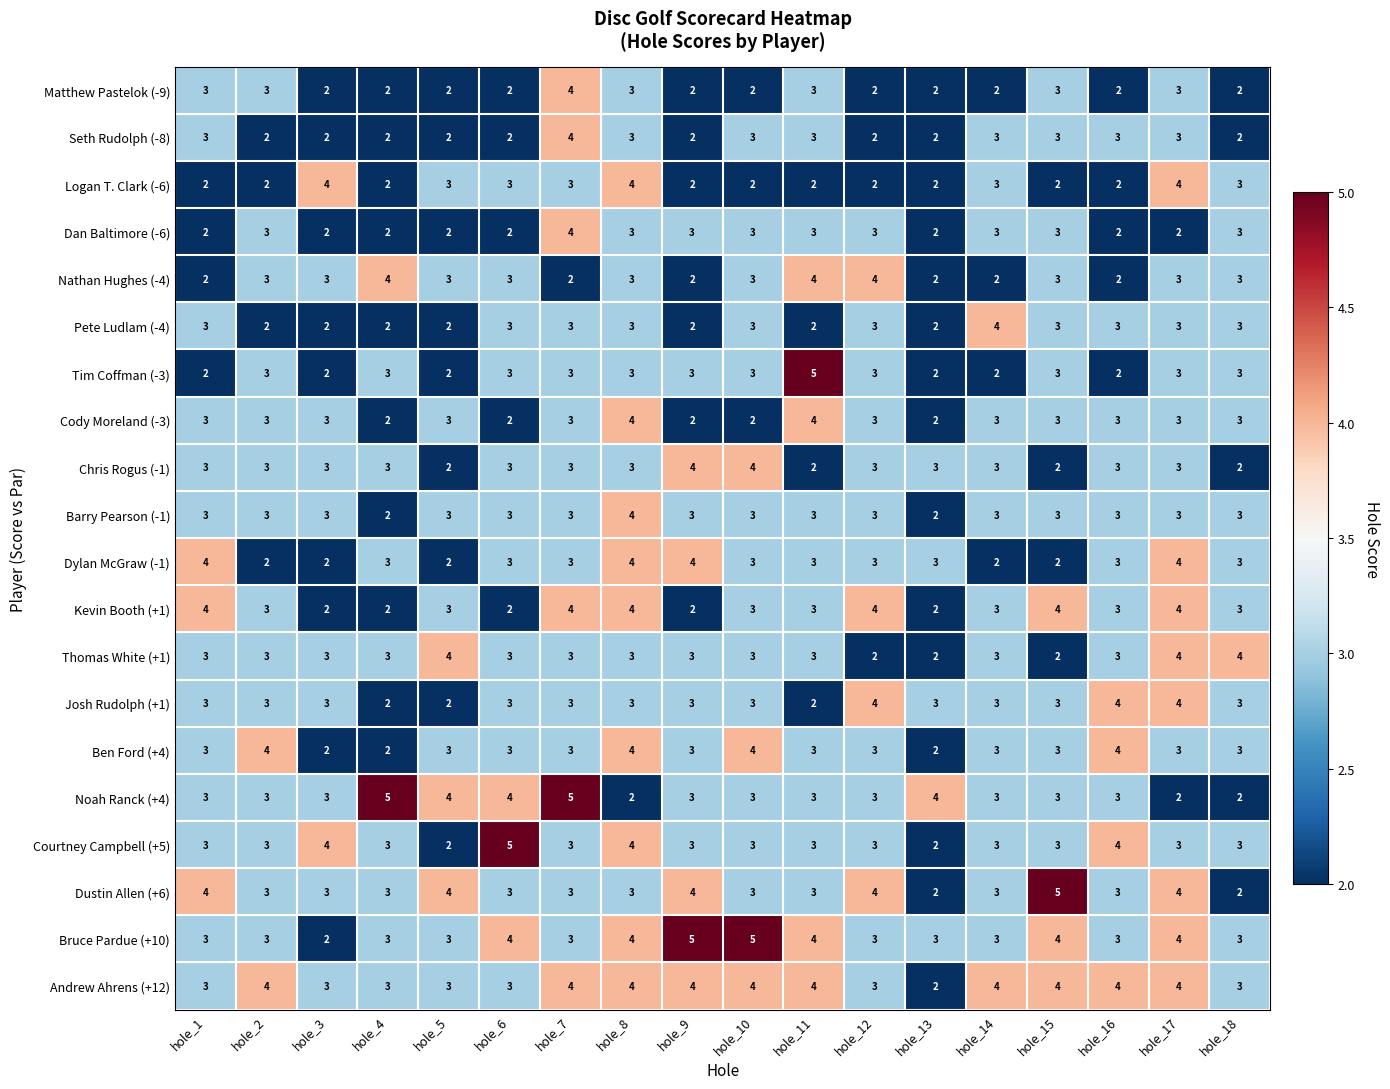

True or false: Dylan McGraw (-1) has a value of 1 at hole_3.

False